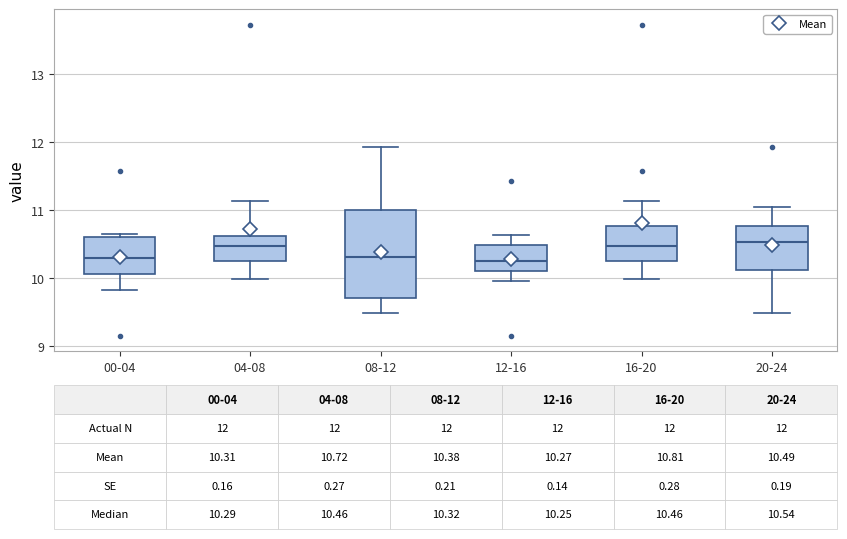

Which box is the tallest, from its lower edge to its upper edge?

08-12